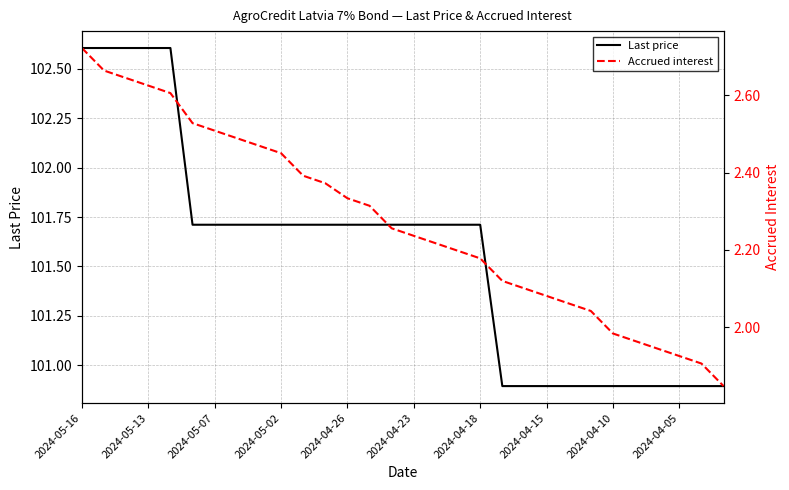

At 23, list the series in order from largest to smallest.

Last price, Accrued interest